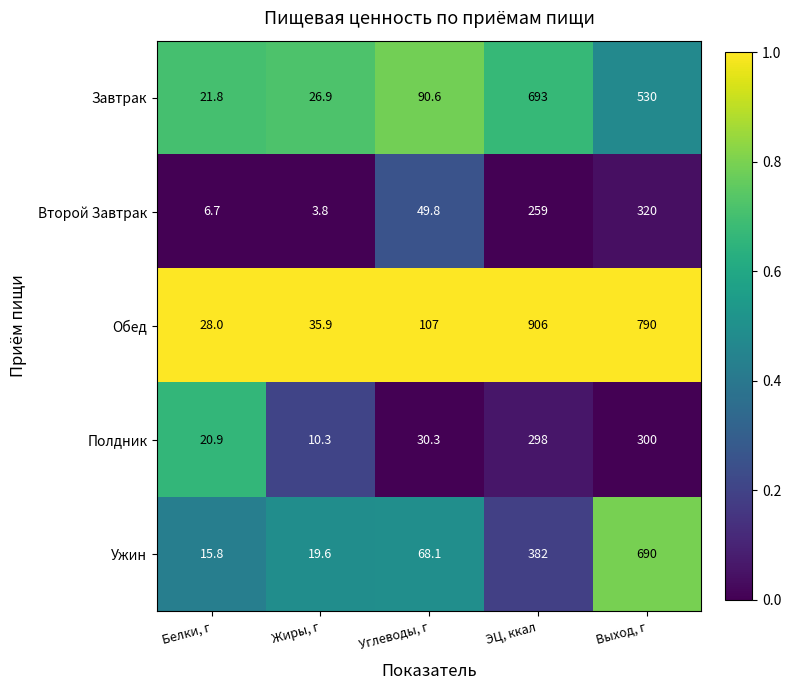

What is the greatest value displayed?

906.0